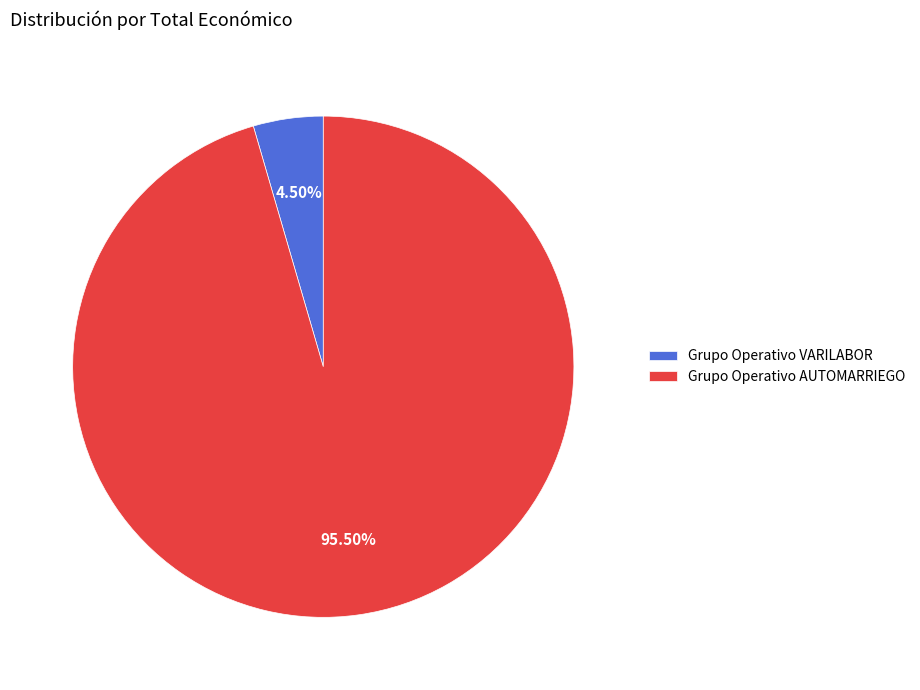

To the nearest percent, what is the average slice percentage?

50%